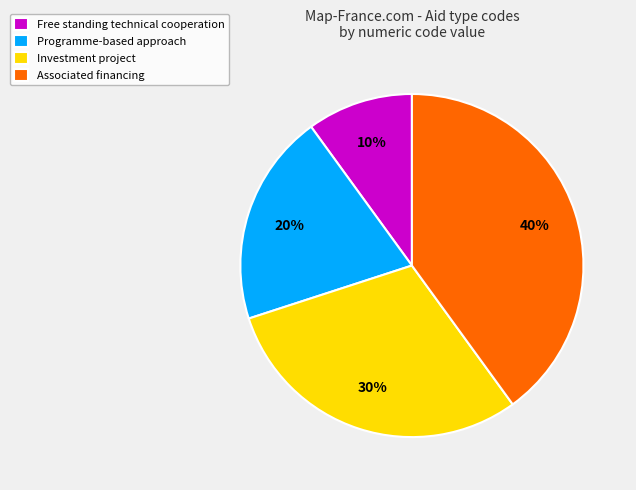

The Investment project slice represents 38% of the pie. True or false?

False